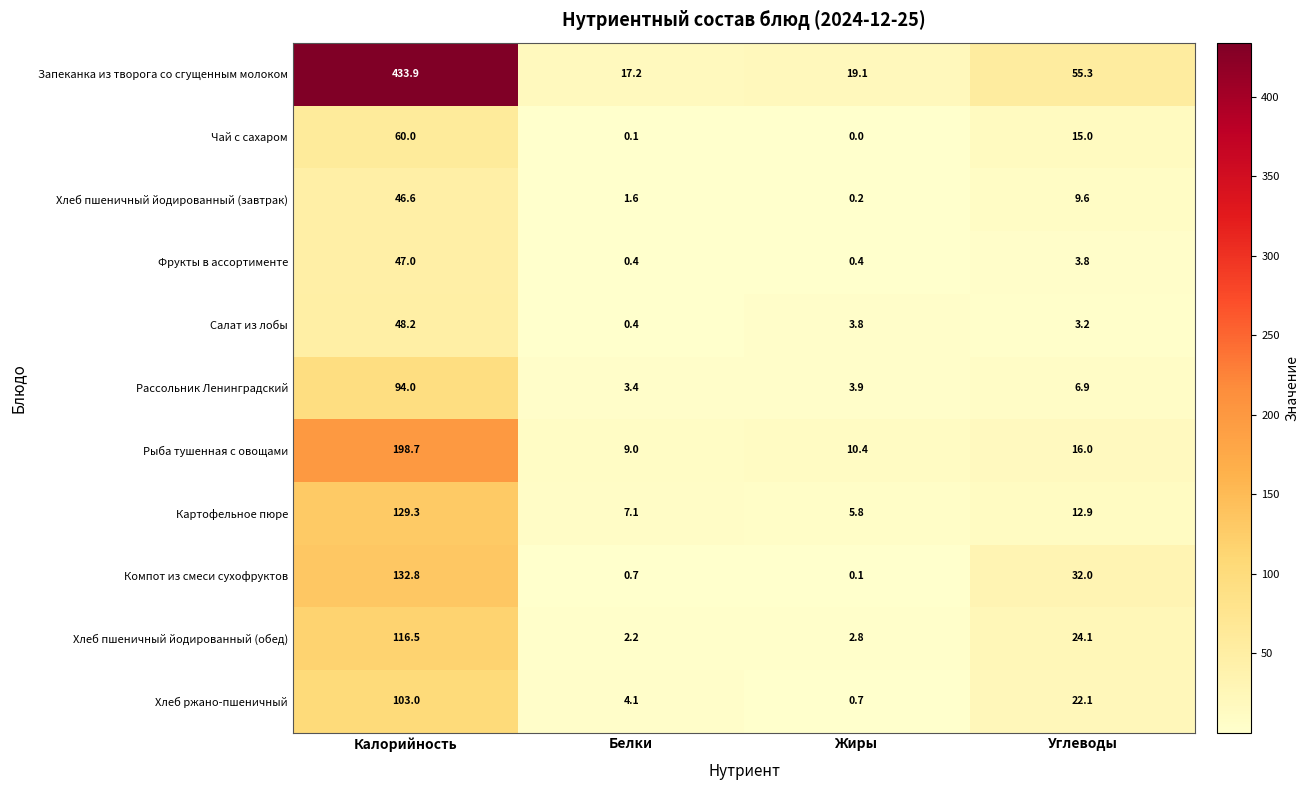

What is the average value of the Хлеб пшеничный йодированный (завтрак) series?

14.5